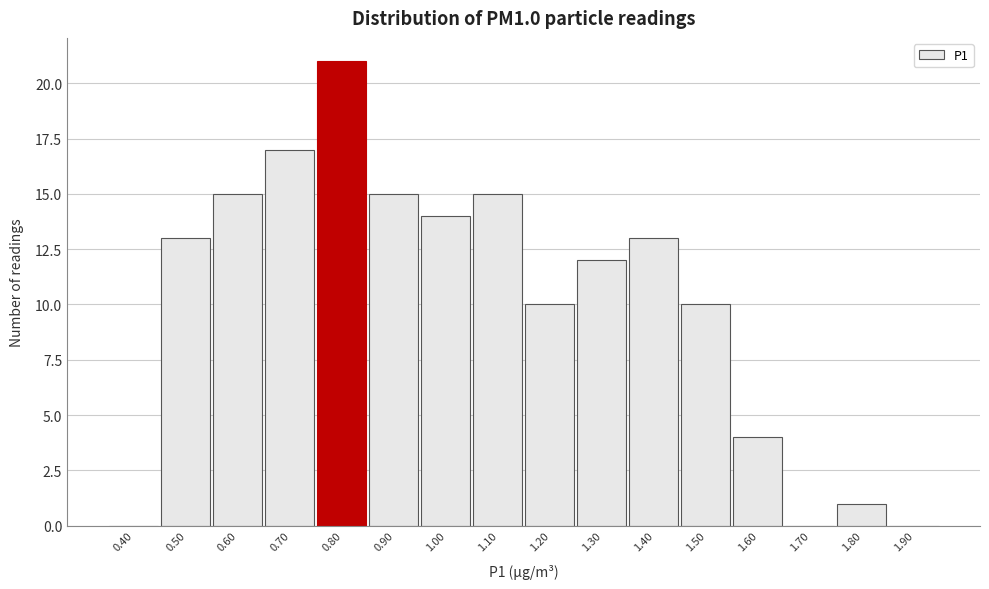

Reading left to right, list all the values displayed in this chart.

0.40=0	0.50=13	0.60=15	0.70=17	0.80=21	0.90=15	1.00=14	1.10=15	1.20=10	1.30=12	1.40=13	1.50=10	1.60=4	1.70=0	1.80=1	1.90=0